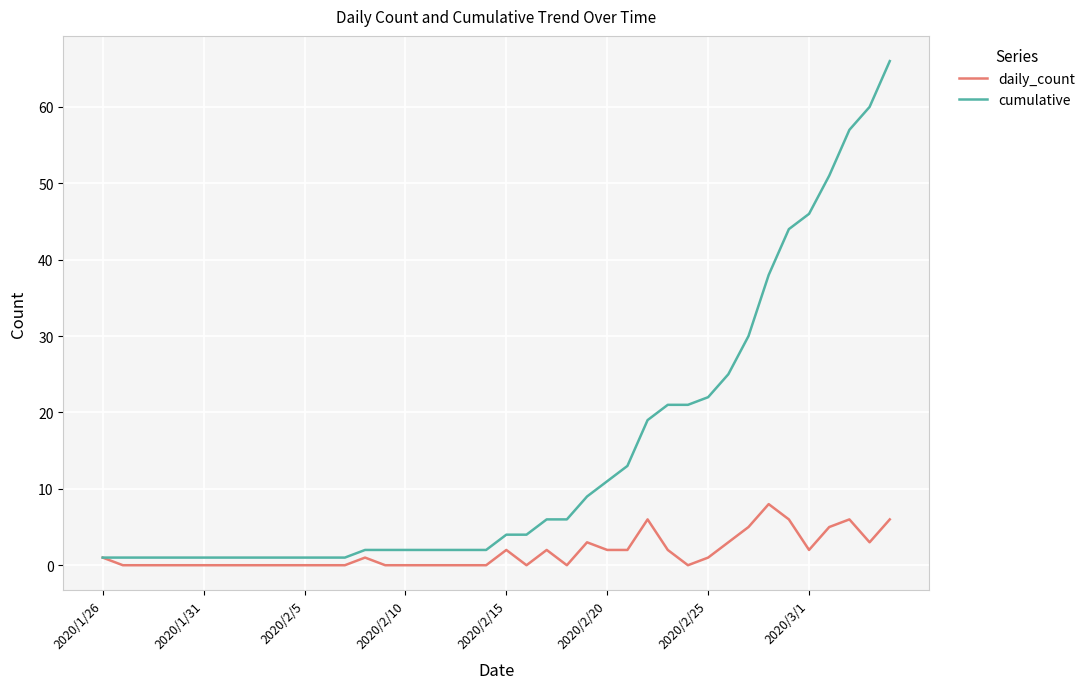

List the series in order of their peak value, lowest first.

daily_count, cumulative